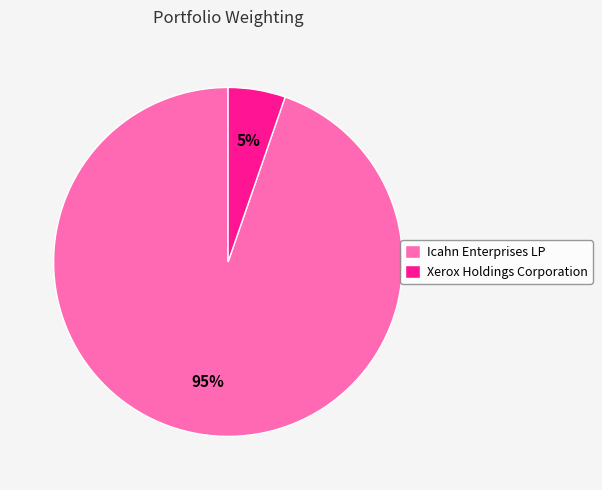

How many slices are in this pie chart?

2